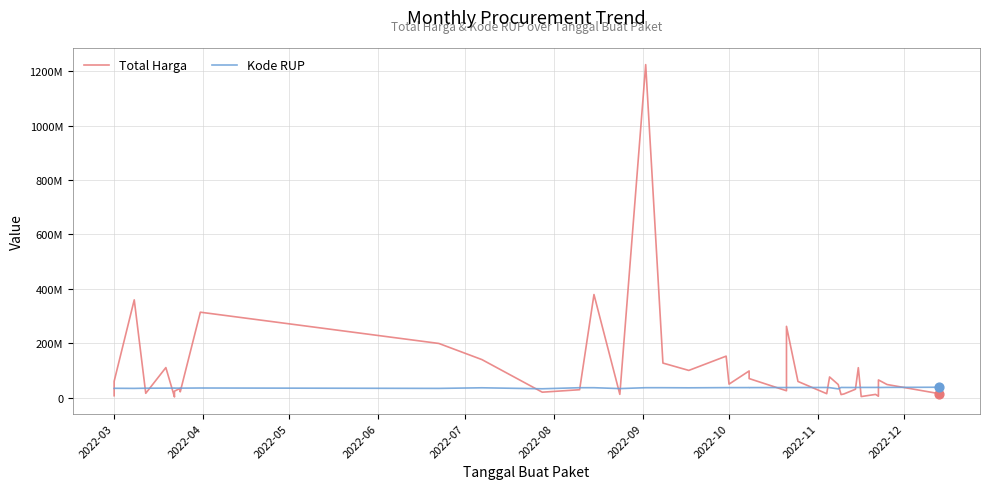

Which series has the largest total across all categories?

Total Harga